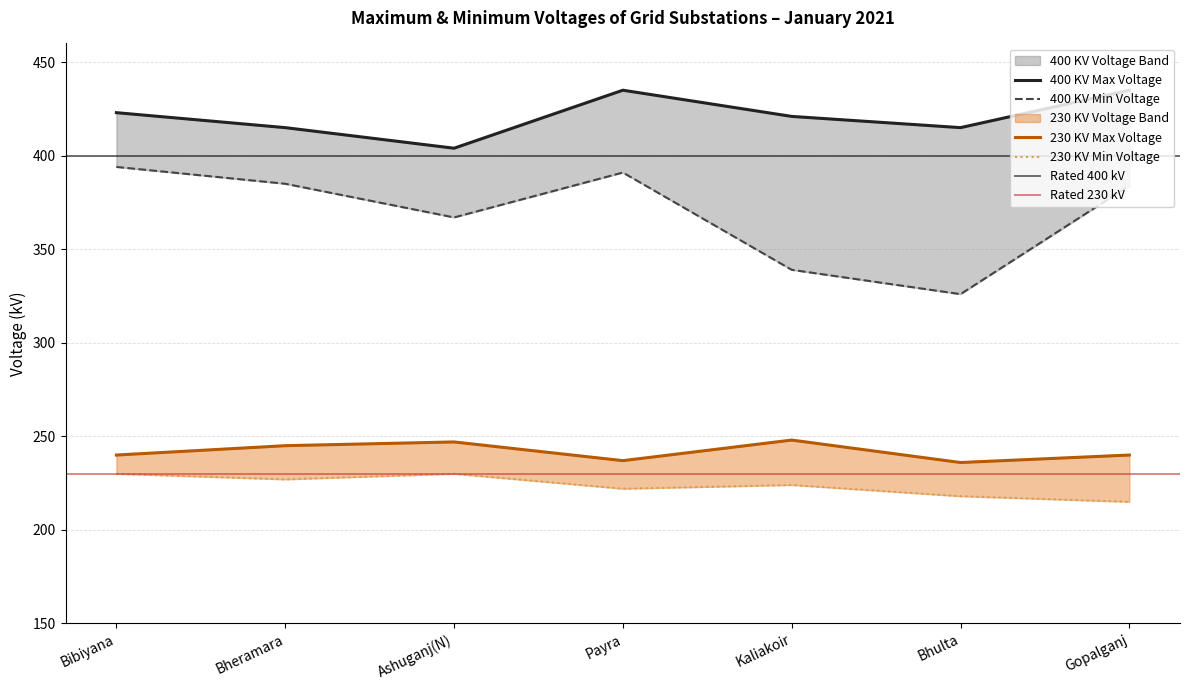

Reading left to right, extract all data points from this chart.

400 KV Max Voltage: 423	415	404	435	421	415	435
400 KV Min Voltage: 394	385	367	391	339	326	384
230 KV Max Voltage: 240	245	247	237	248	236	240
230 KV Min Voltage: 230	227	230	222	224	218	215